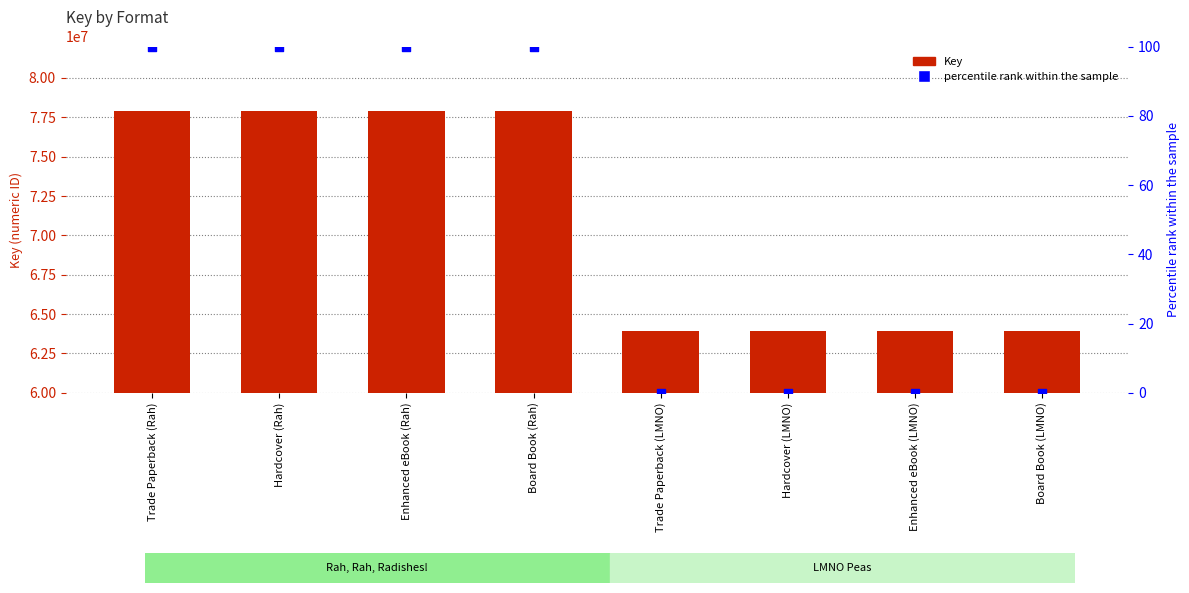

Which series contains the lowest Y value?

percentile rank within the sample